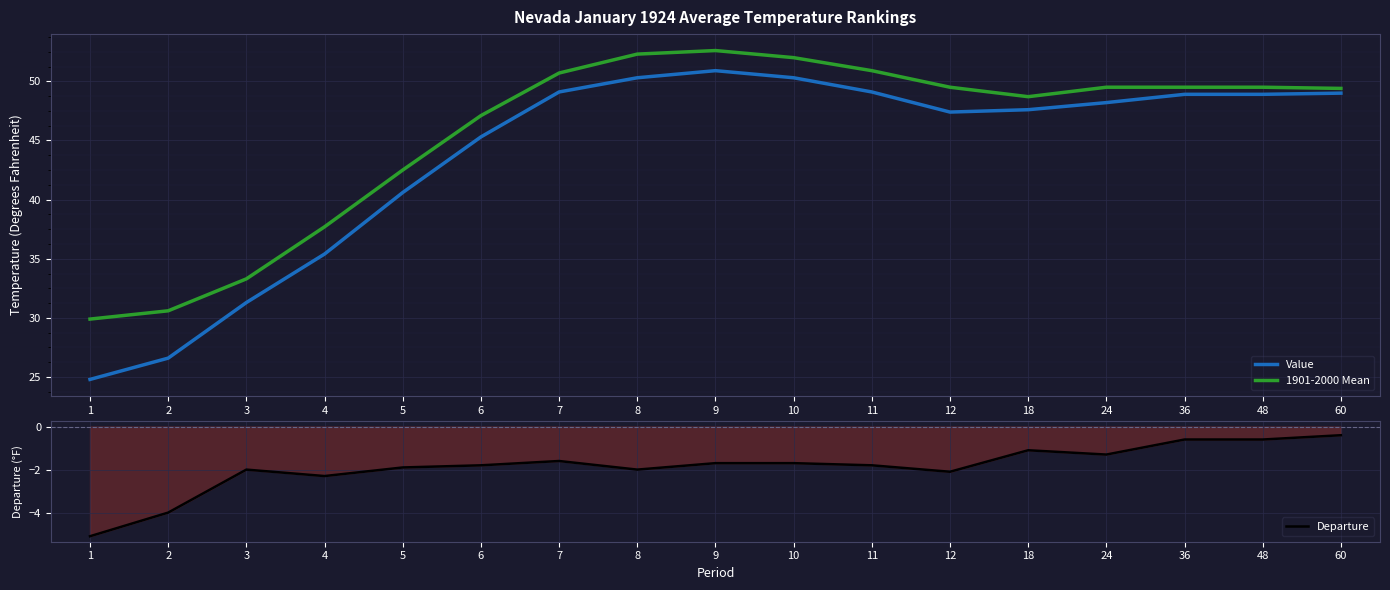

At which label does 1901-2000 Mean reach its peak?

9